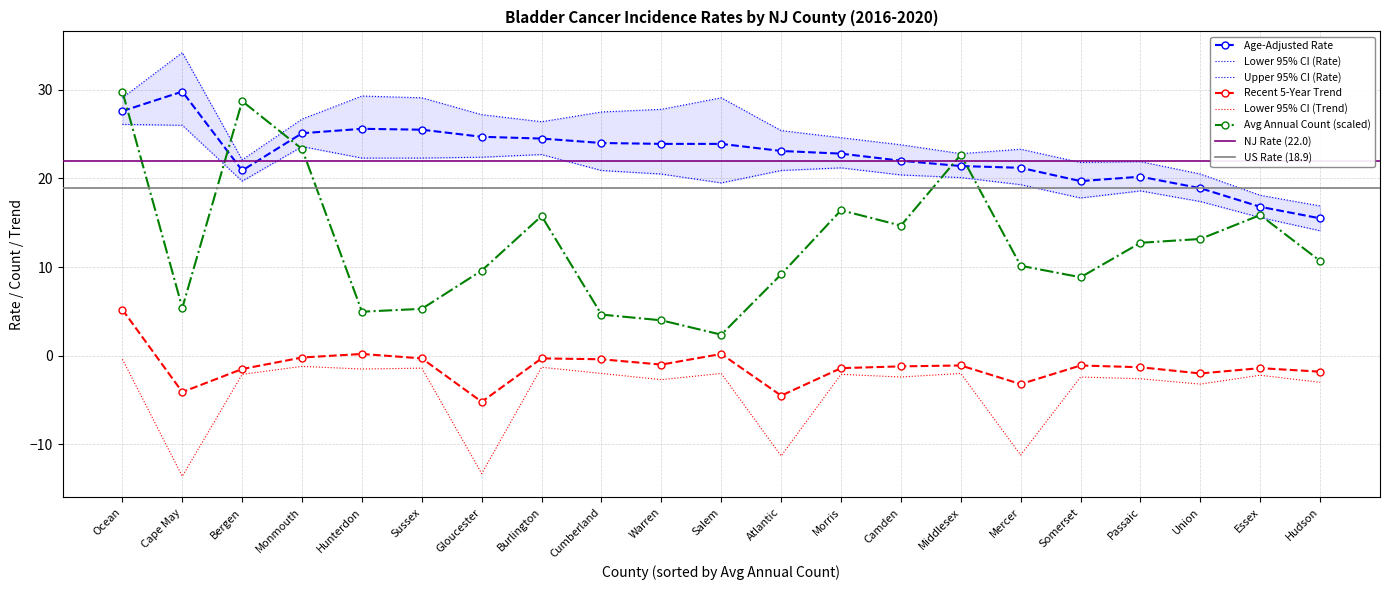

Which series has the widest spread of values?

Avg Annual Count